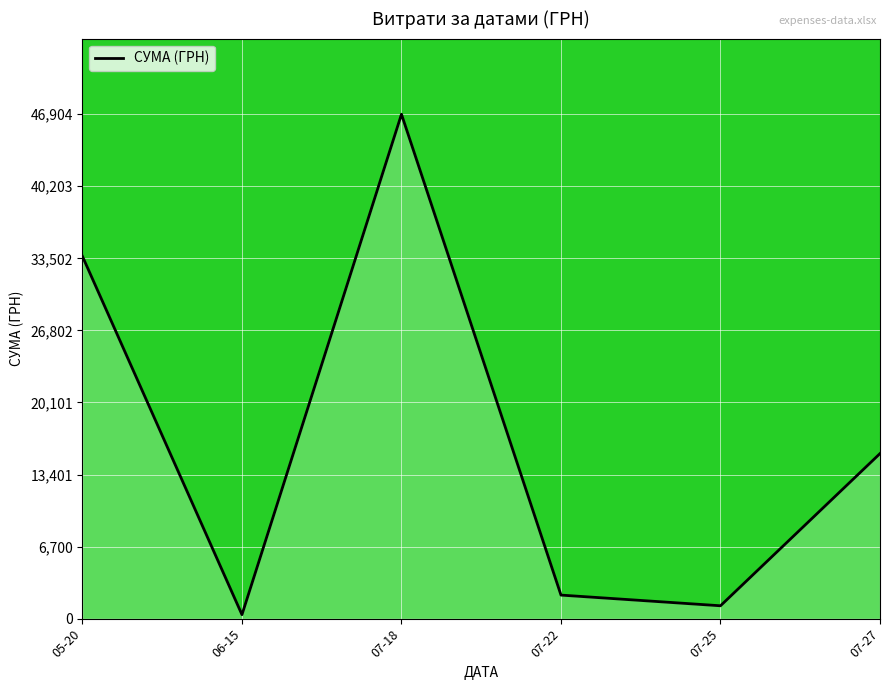

Does the chart display data point markers on the line(s)?

No